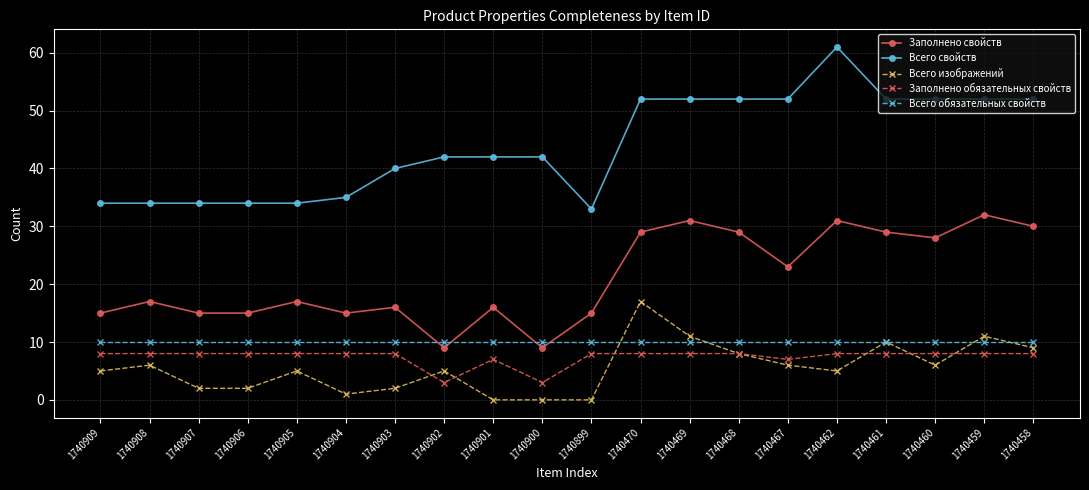

In Всего изображений, how many points are higher than both neighbors (excluding endpoints)?

6